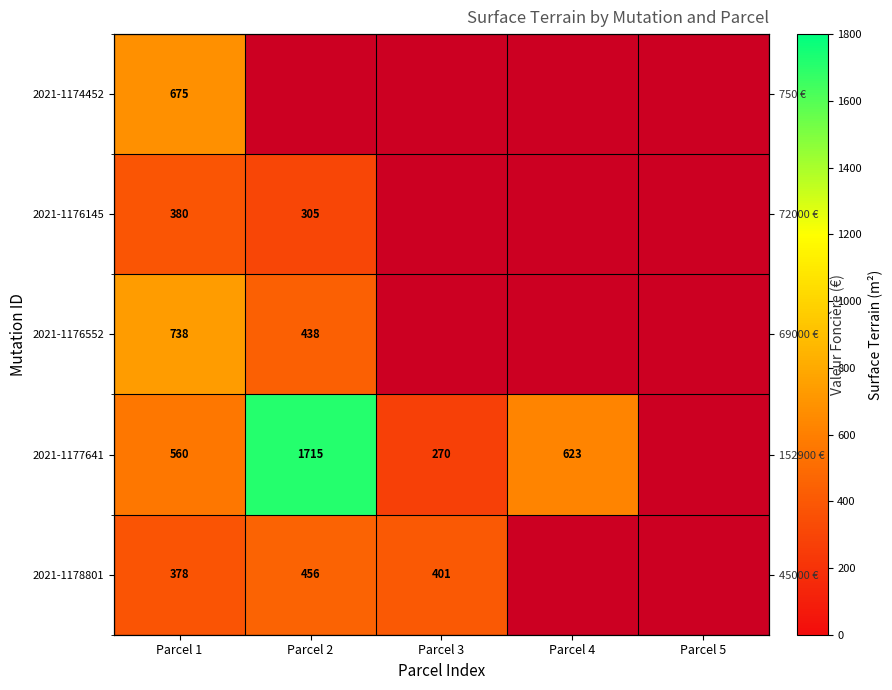

True or false: 2021-1177641 has a value of 270.0 at Parcel 3.

True